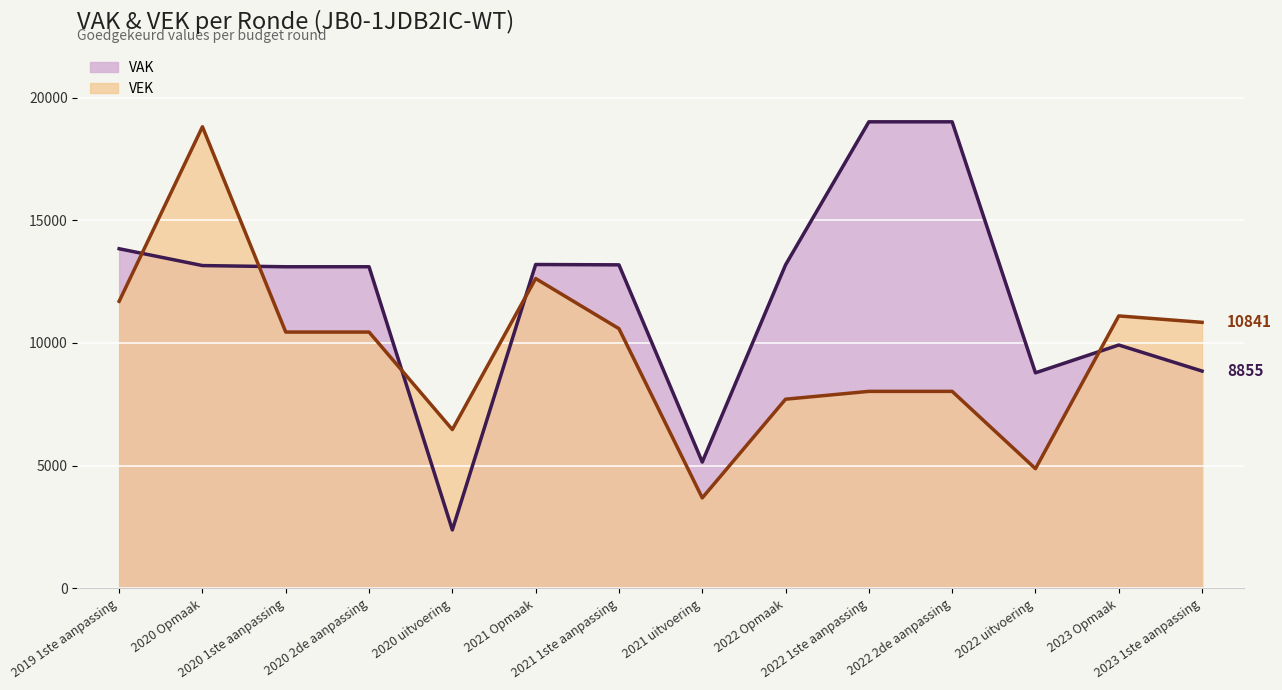

Where is the first local maximum for VAK?

2021 Opmaak